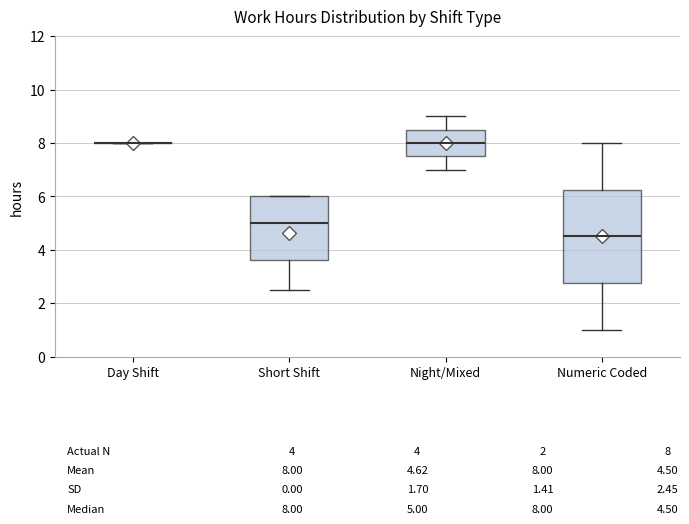

Comparing the boxes themselves (not the whiskers), which one is the tallest?

Numeric Coded